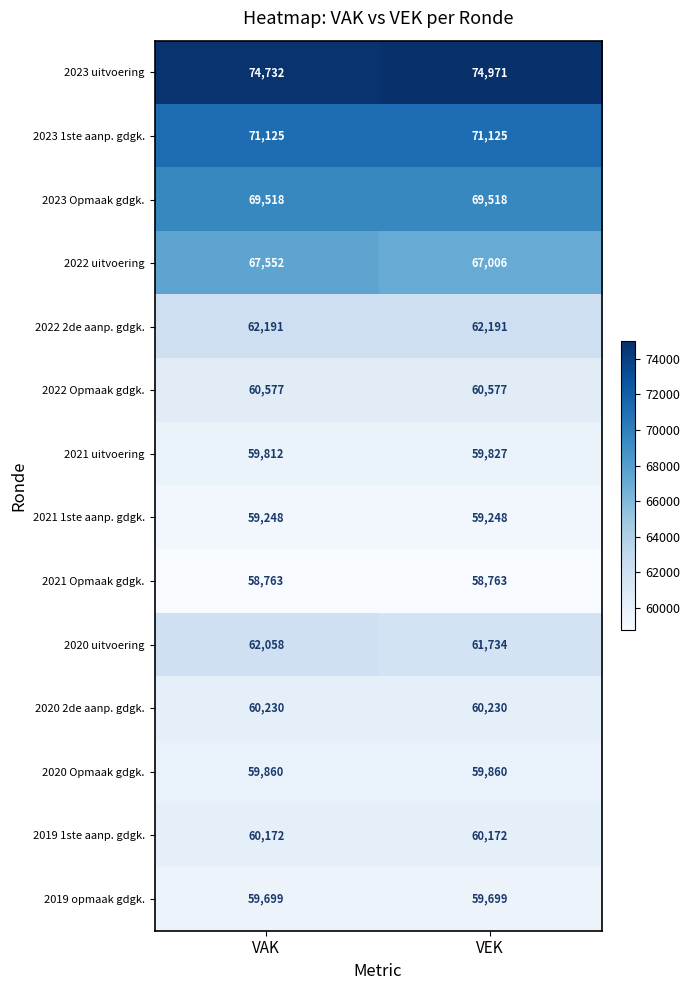

Read the 2021 1ste aanp. gdgk. value at VEK.

59248